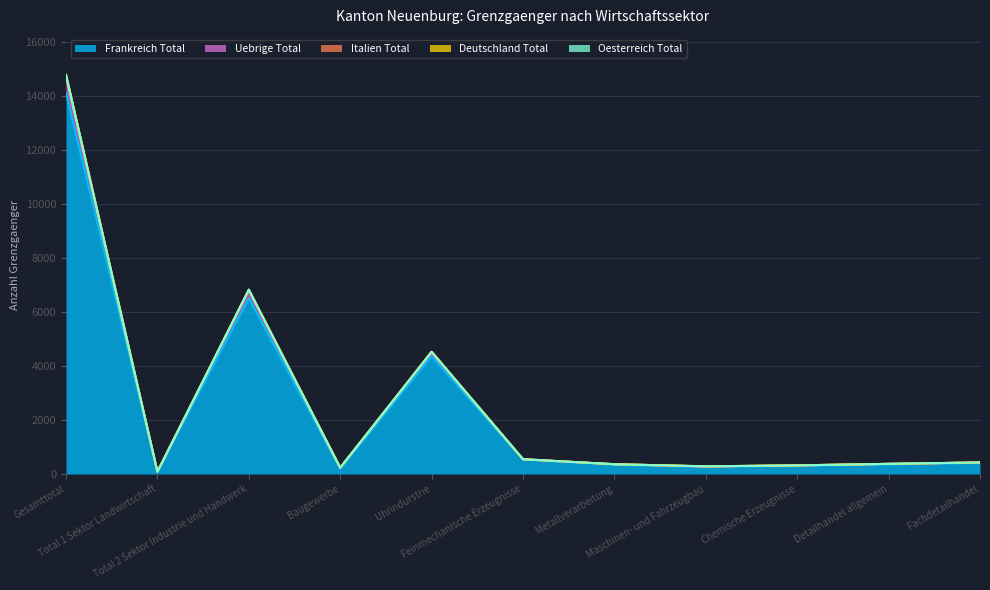

What is the greatest value displayed?

14789